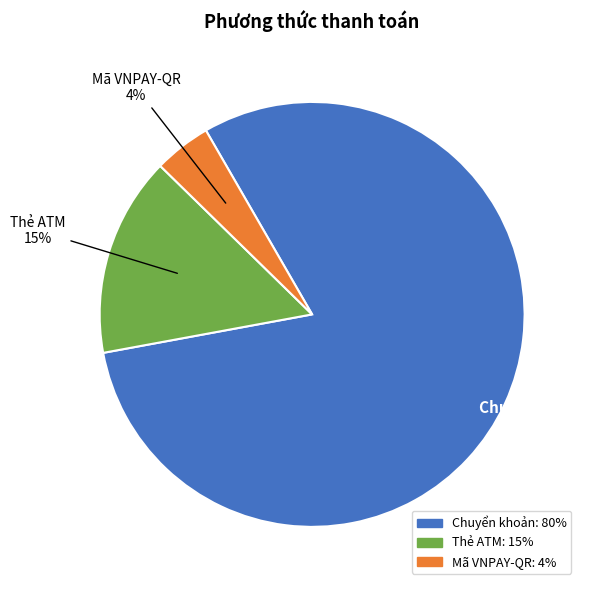

Approximately how many times larger is the value at Chuyển khoản compared to Thẻ ATM?

5.3